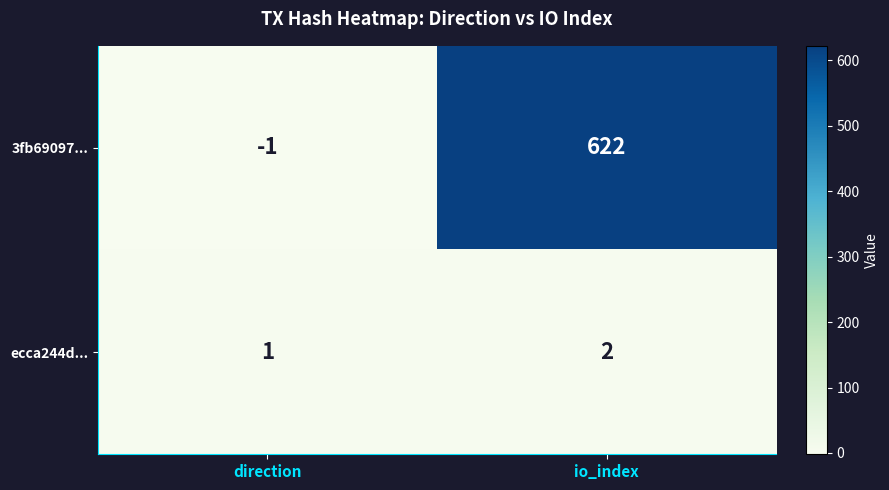

At how many categories does at least one series exceed 564?

1